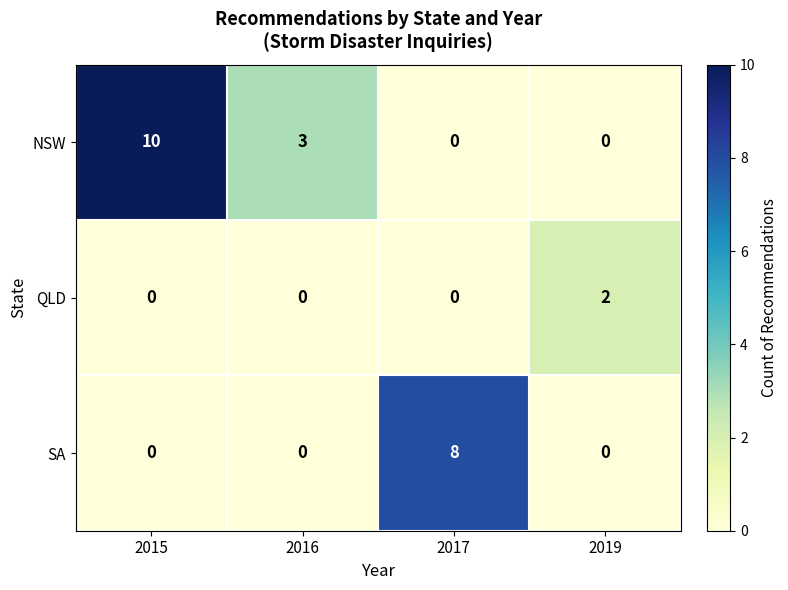

How many NSW values are between 0 and 10?

4